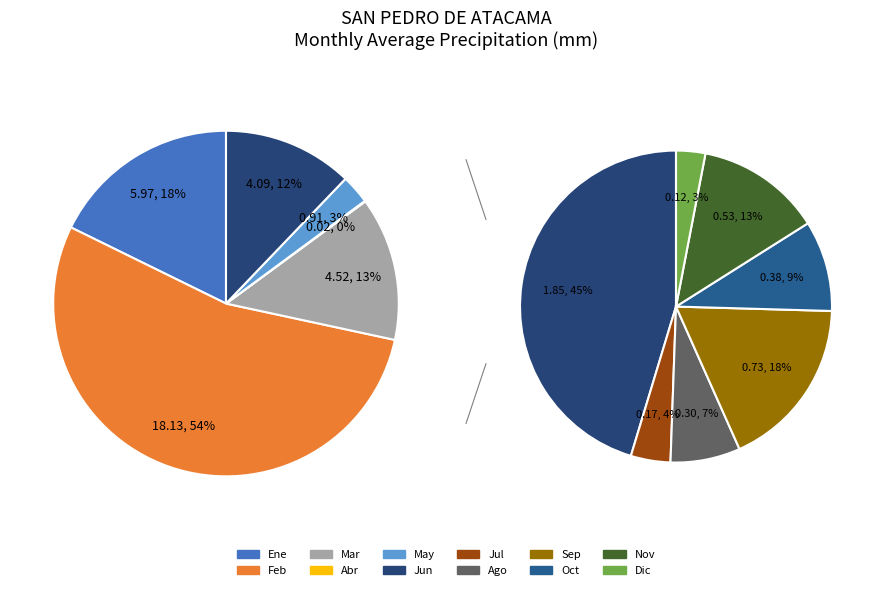

Between May and Oct, which is larger?

May